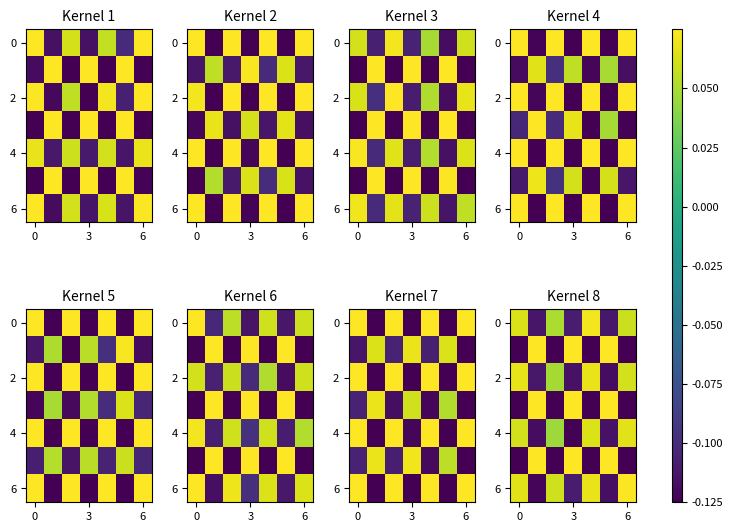

At how many categories does at least one series exceed 0?

7